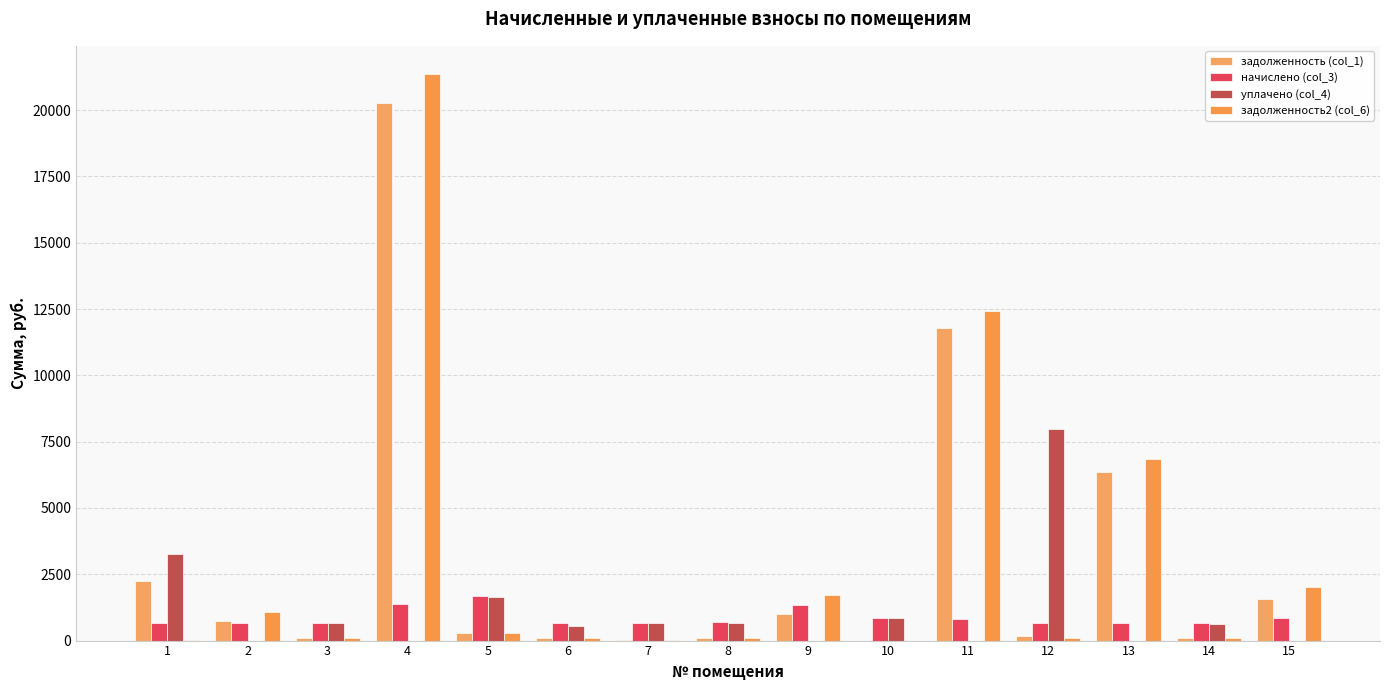

What is the spread (max minus min) of values at 5?

1399.3